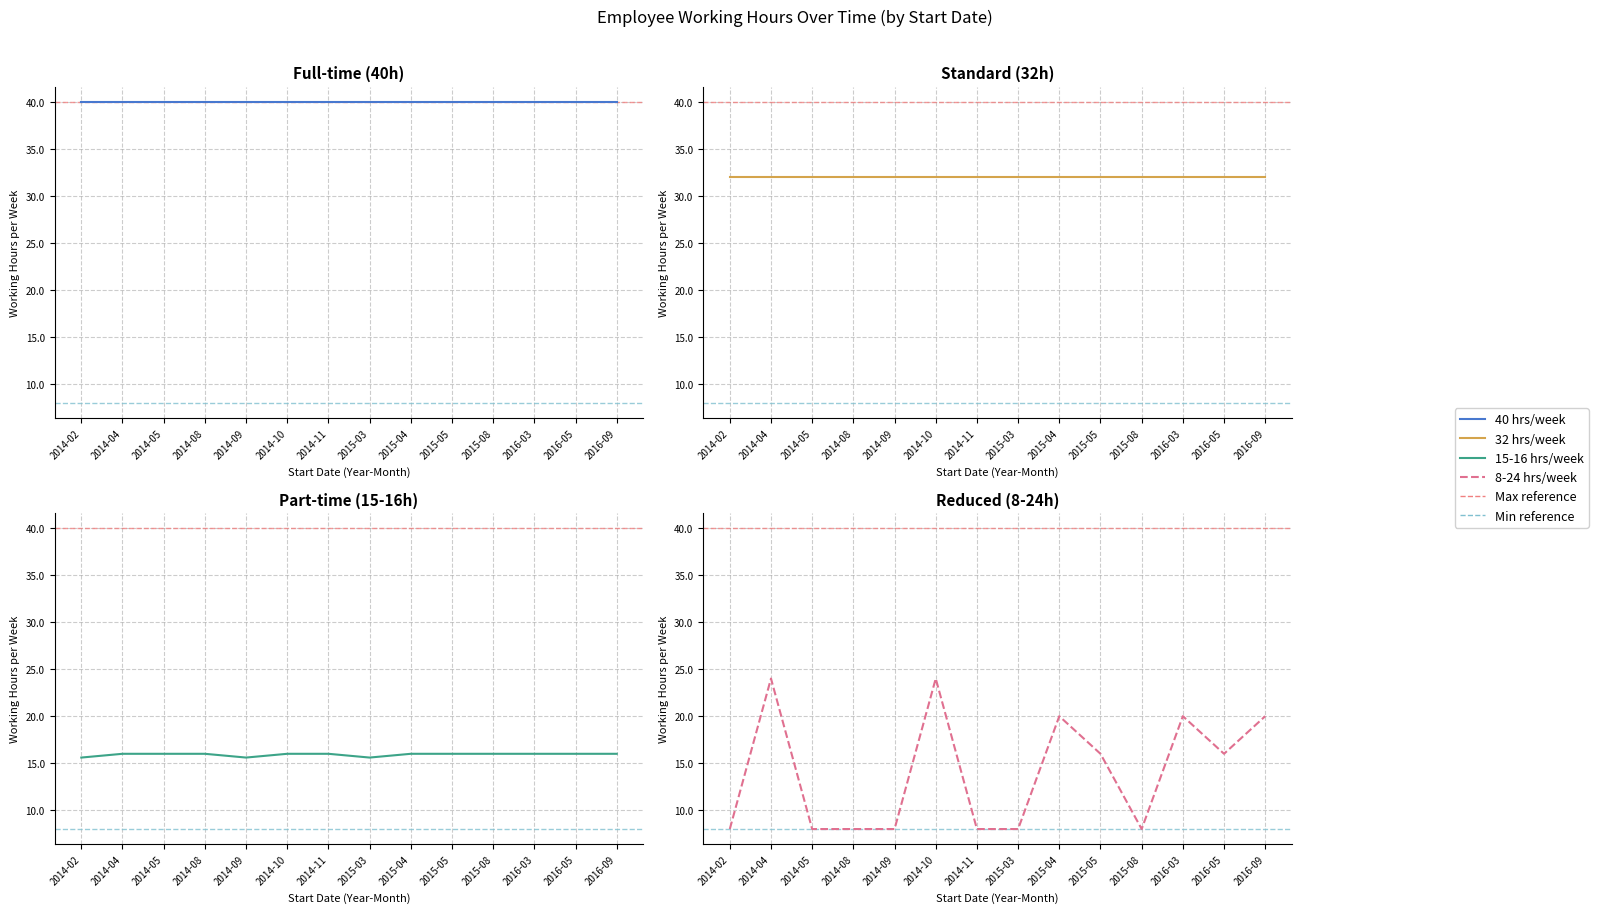

What is the sum of all 8-24 hrs/week values?

196.0